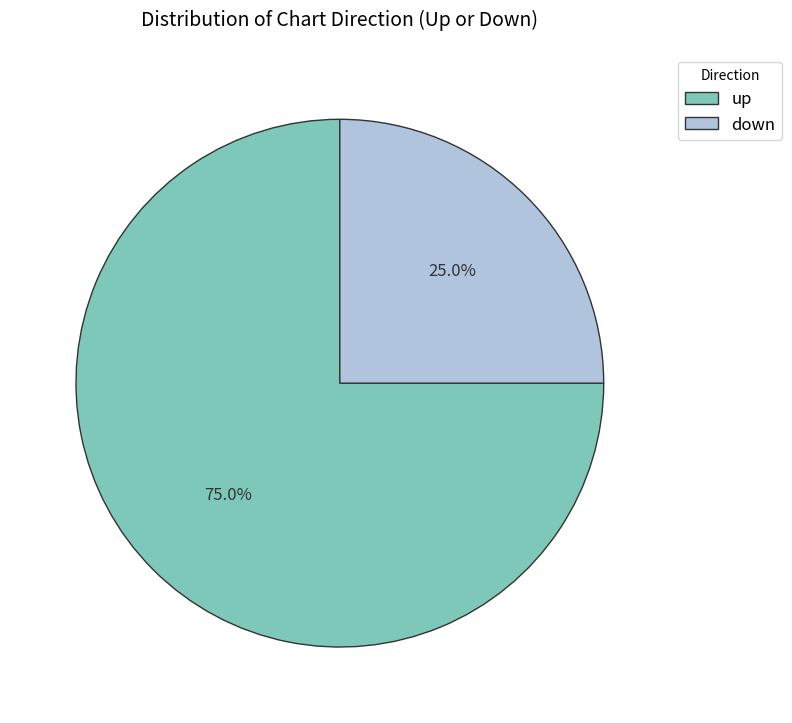

How many slices are in this pie chart?

2